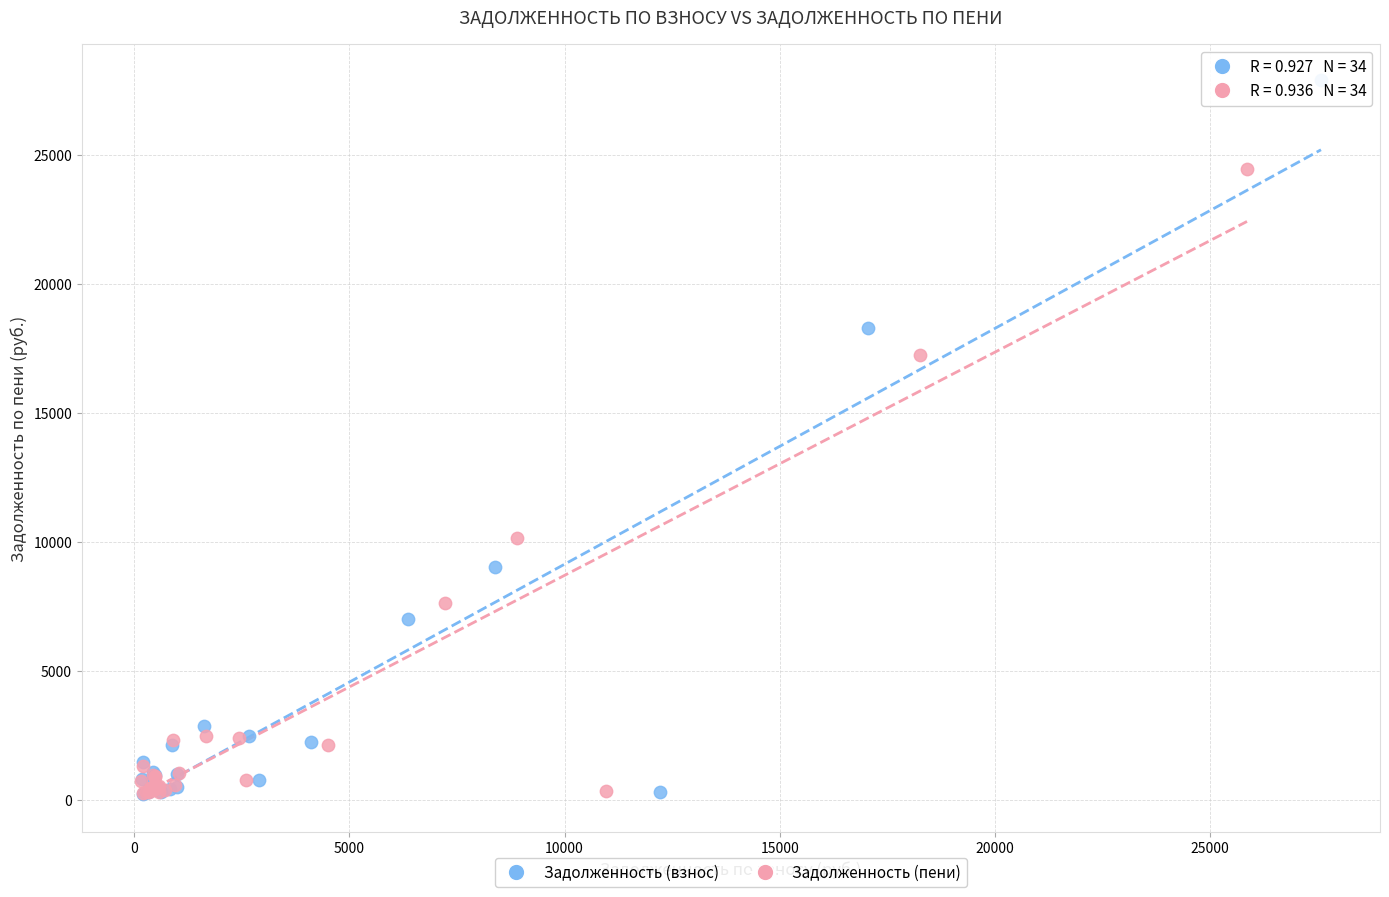

Which series has the widest spread of Y values?

Задолженность (взнос)